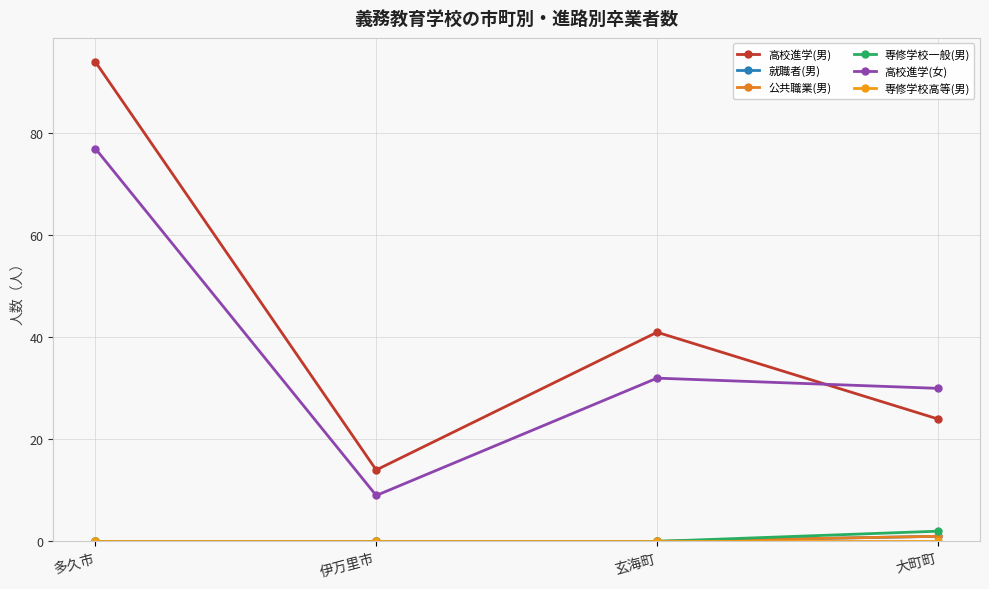

At how many categories does at least one series exceed 45?

1